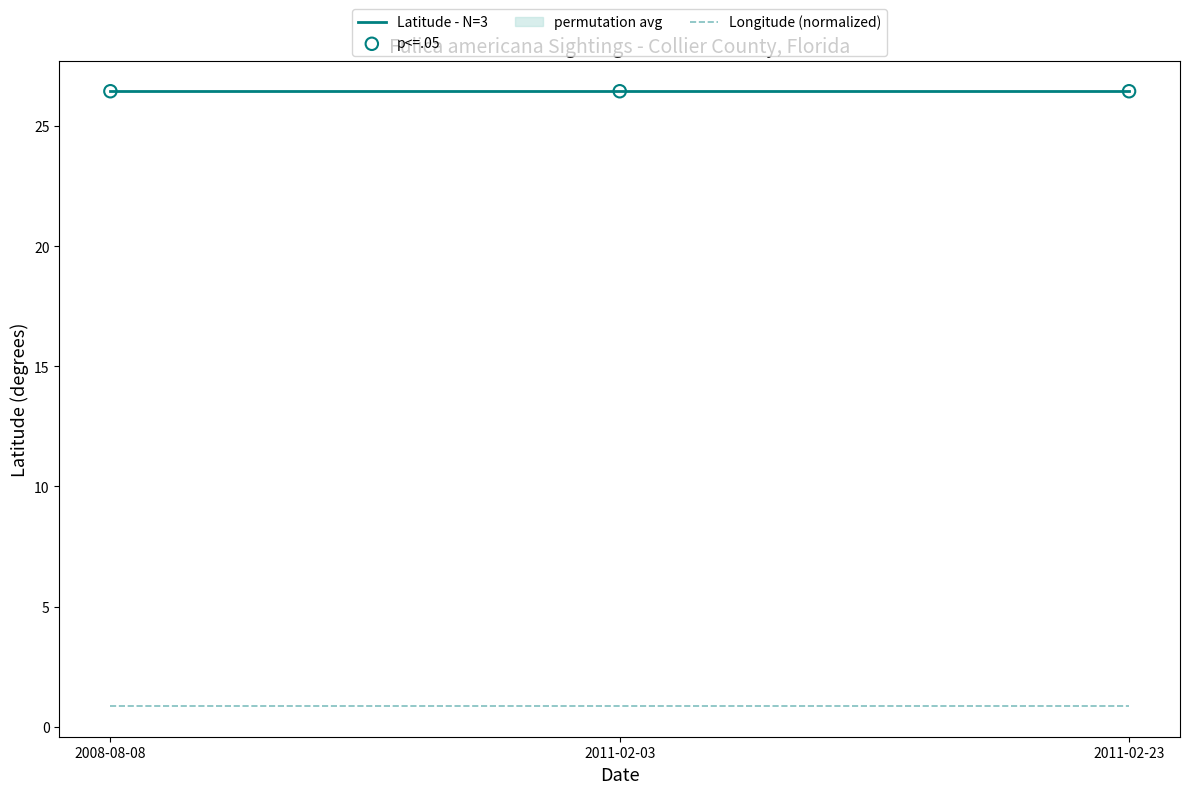

Which series has the largest Y range (max minus min)?

Latitude - N=3